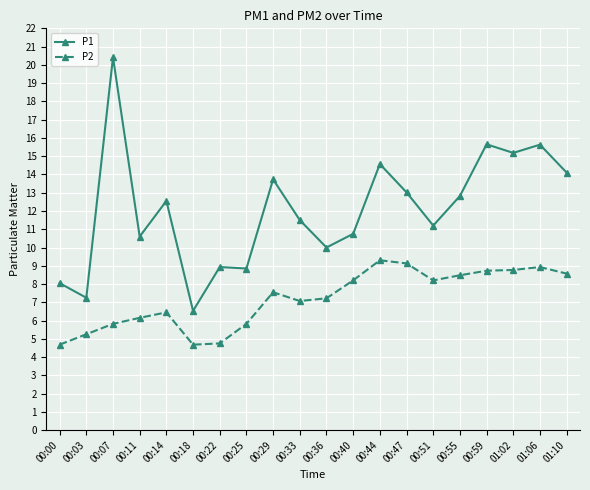

At how many categories does at least one series exceed 6?

20